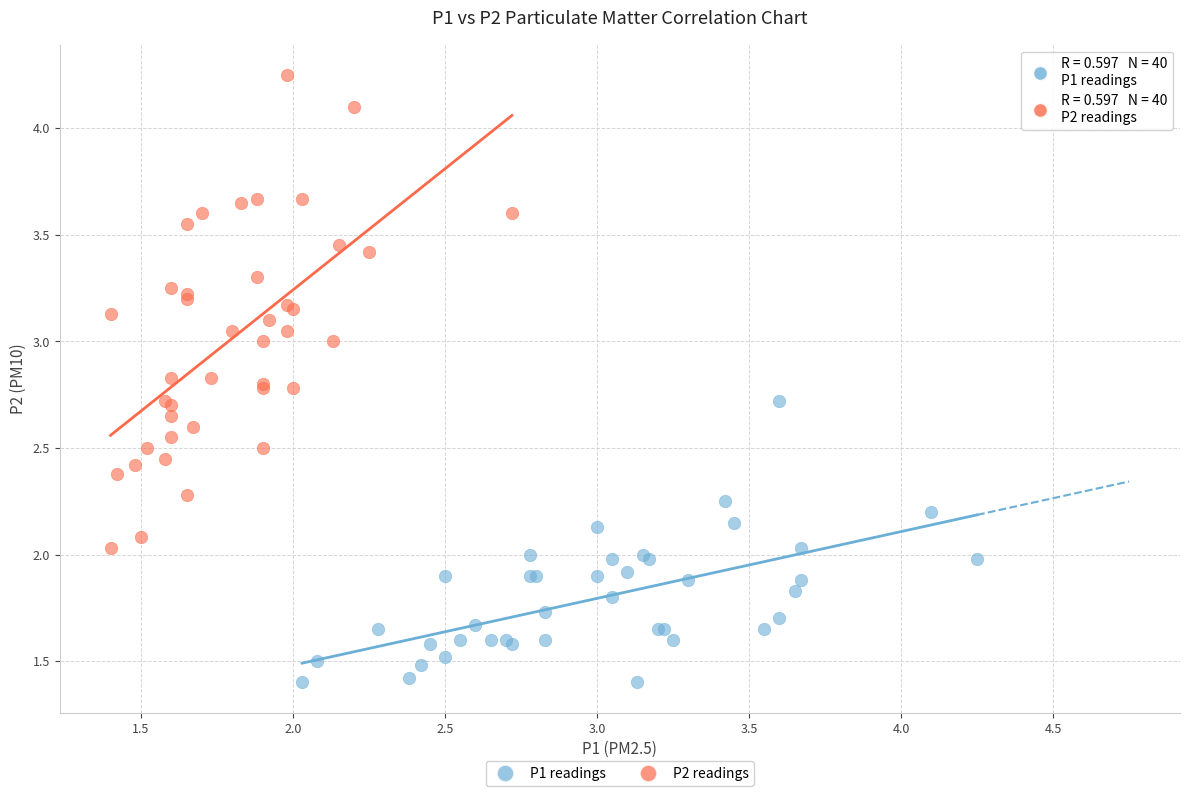

Which series contains the highest Y value?

P2 readings